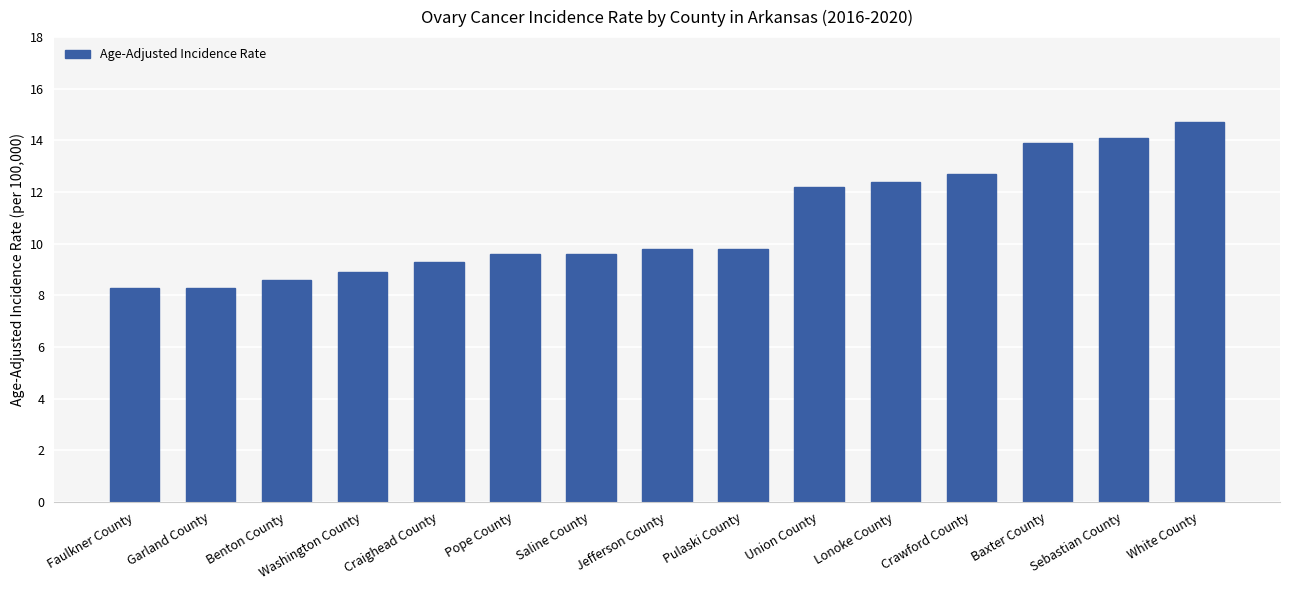

What is the maximum value shown in the chart?

14.7